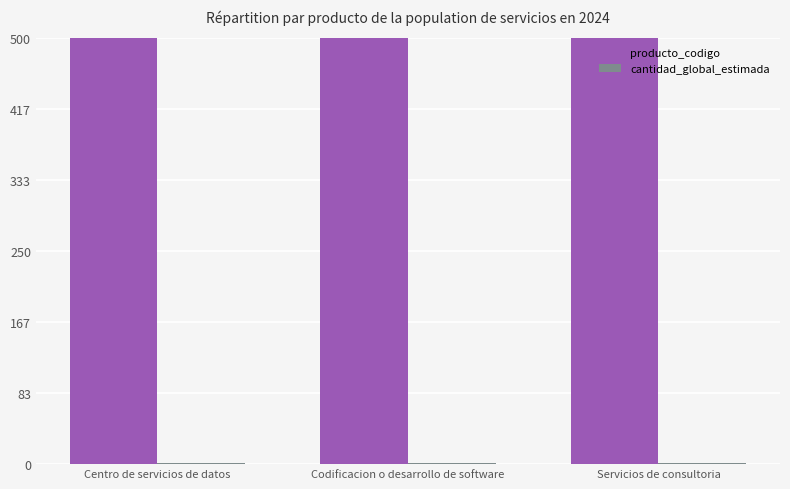

At which label does producto_codigo first exceed 81111810?

Centro de servicios de datos